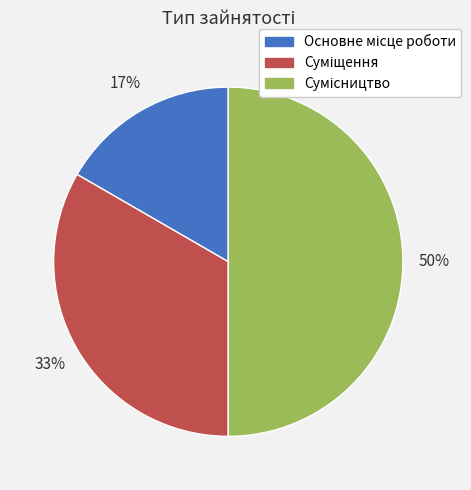

To the nearest percent, what is the average slice percentage?

33%